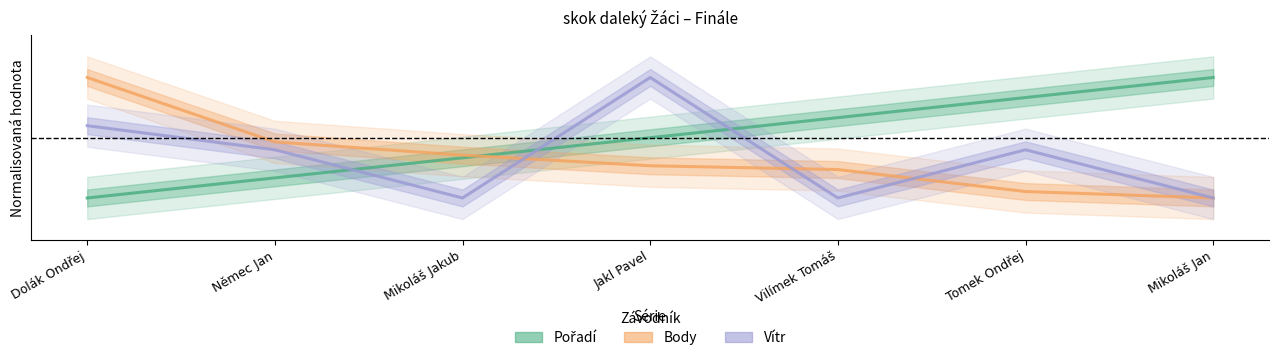

What is the difference between the highest and lowest values at Mikoláš Jakub?

0.4